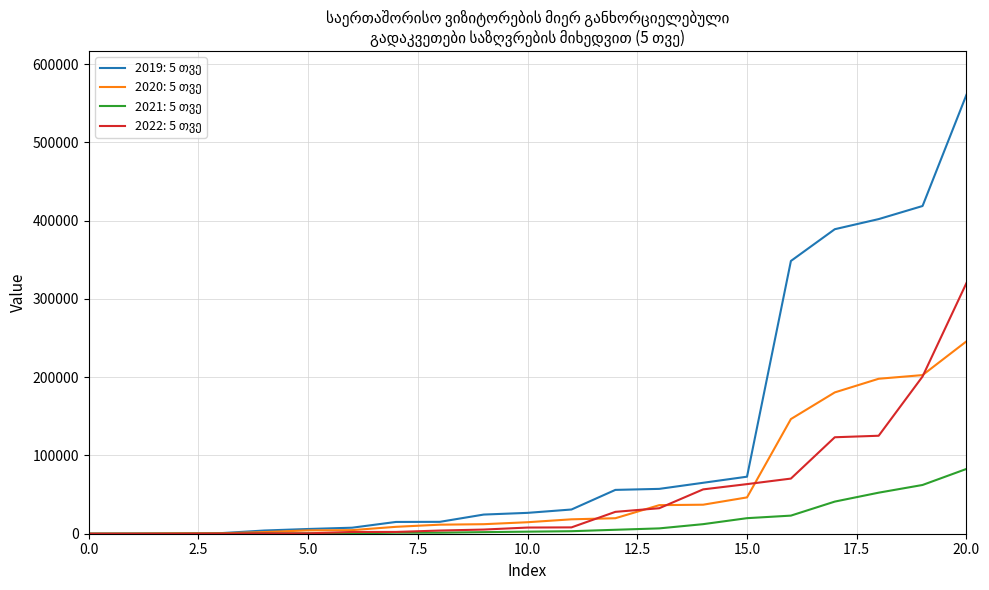

What is the greatest value displayed?

560864